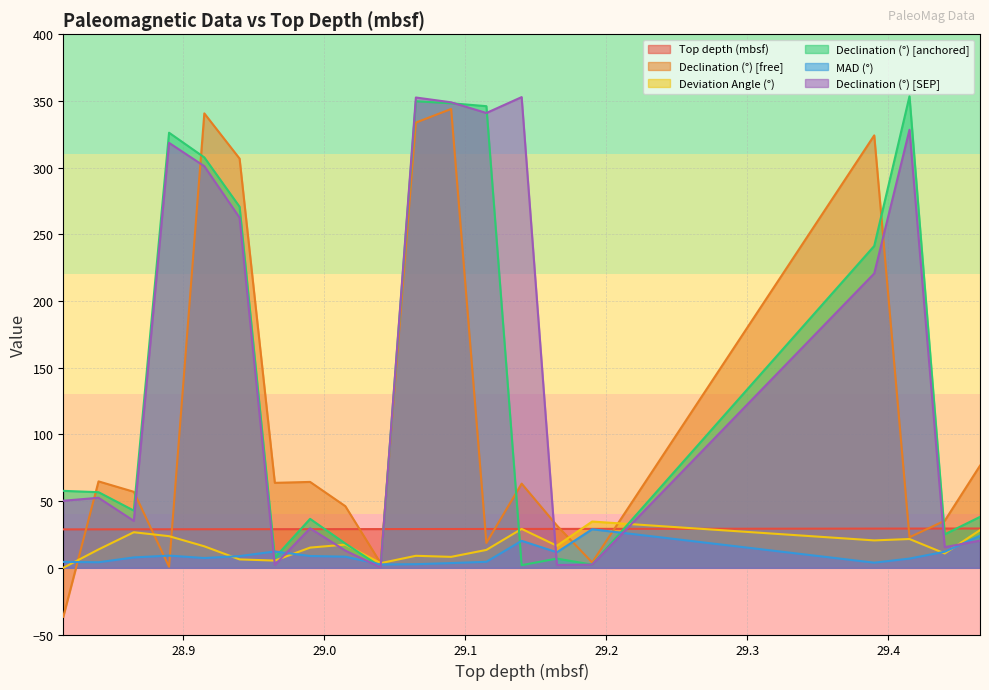

Does the chart have visible grid lines?

Yes